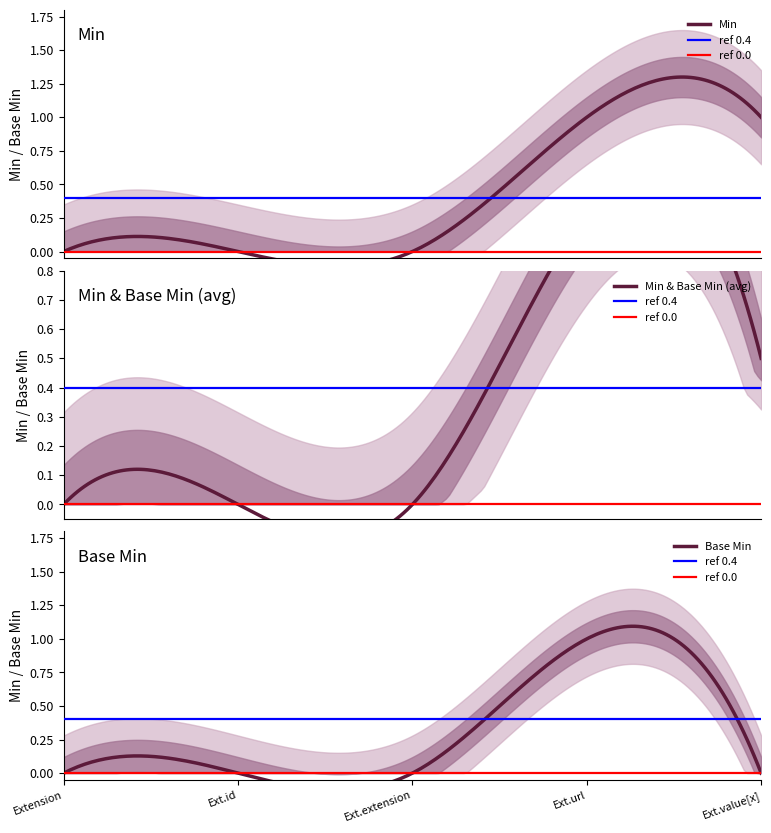

True or false: Min and Base Min cross at least once.

False